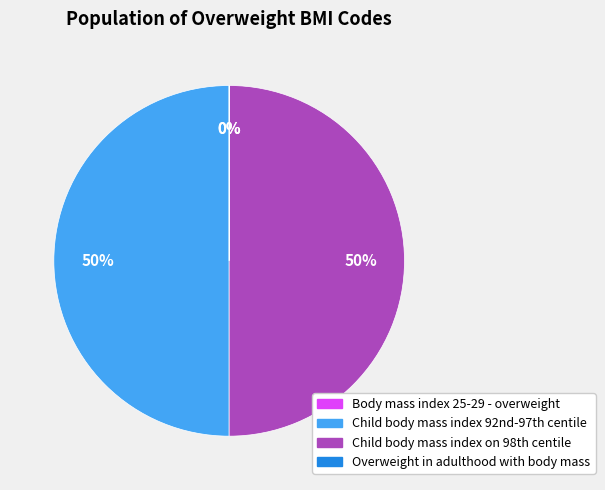

To the nearest percent, what is the difference between the largest and smallest slice percentages?

50%